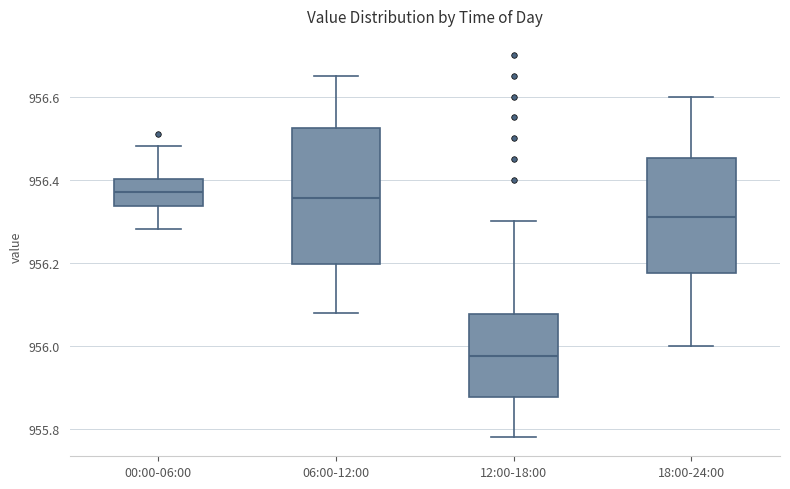

Reading left to right, transcribe this box plot: for each box, give where its median line is, the range the box spans, and where its two whiskers end, as read against the y-axis. The values are not printed on the chart, so give them approximately, as read against the axis.

00:00-06:00: median 956.38, box 956.34 to 956.40, whiskers 956.28 to 956.48
06:00-12:00: median 956.36, box 956.20 to 956.52, whiskers 956.08 to 956.66
12:00-18:00: median 955.98, box 955.88 to 956.08, whiskers 955.78 to 956.30
18:00-24:00: median 956.32, box 956.18 to 956.46, whiskers 956.00 to 956.60